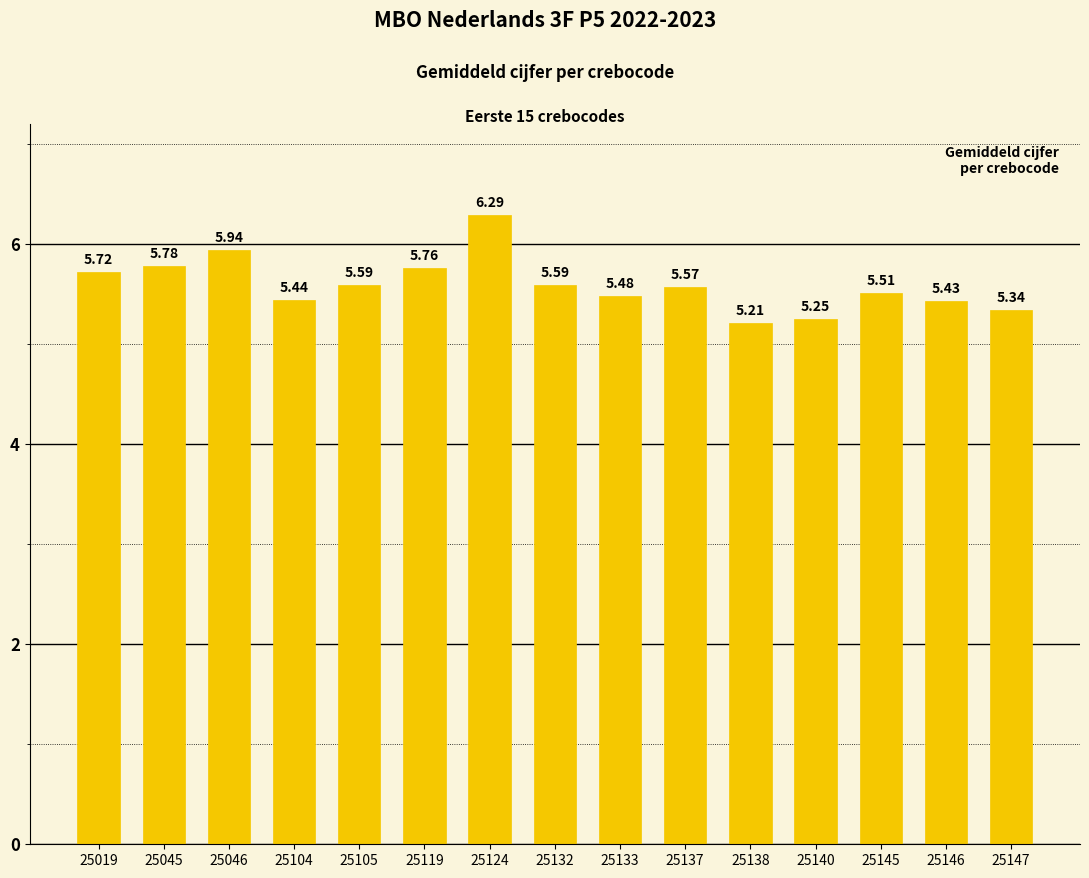

Where is the data nearest to the value 5?

25138